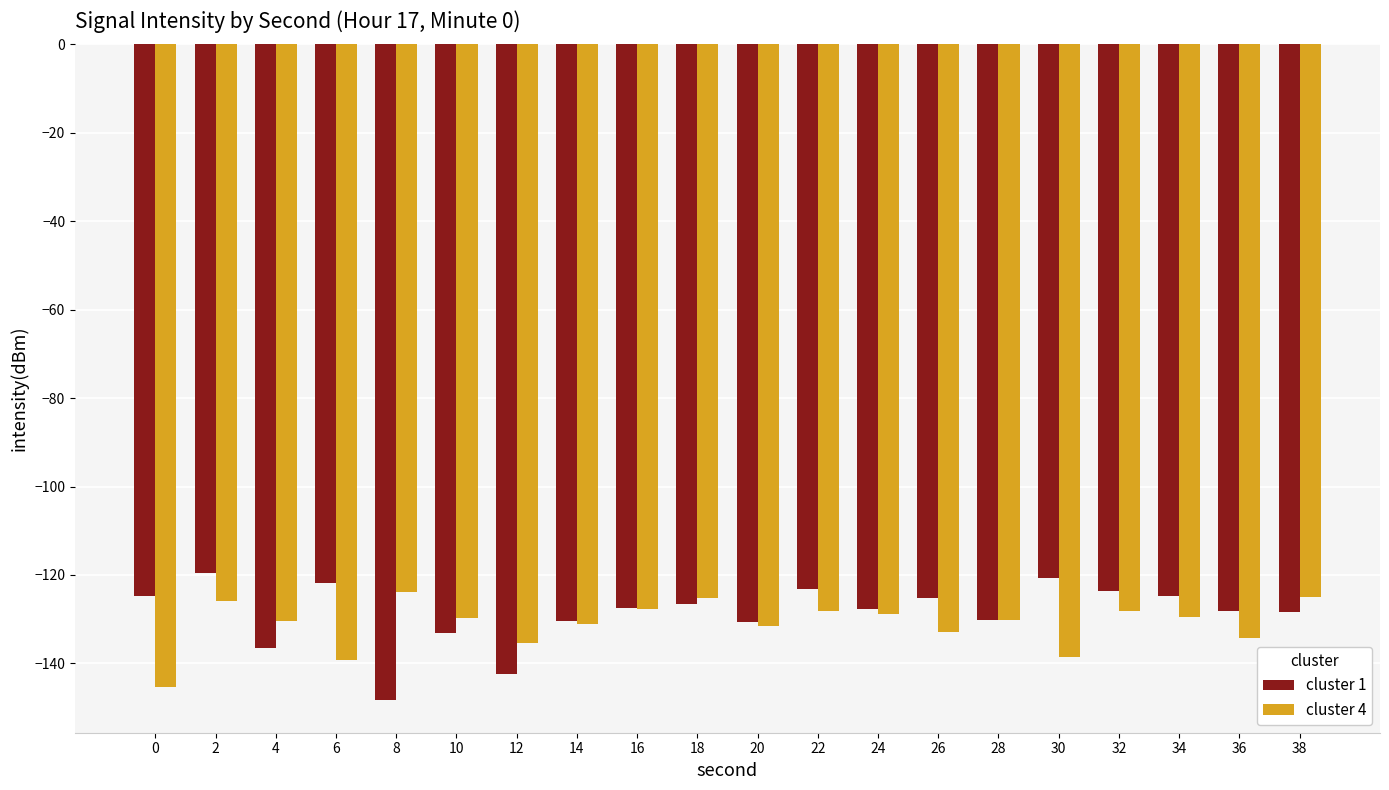

What is the value of the cluster 1 bar at the 19th from the left?

-128.0